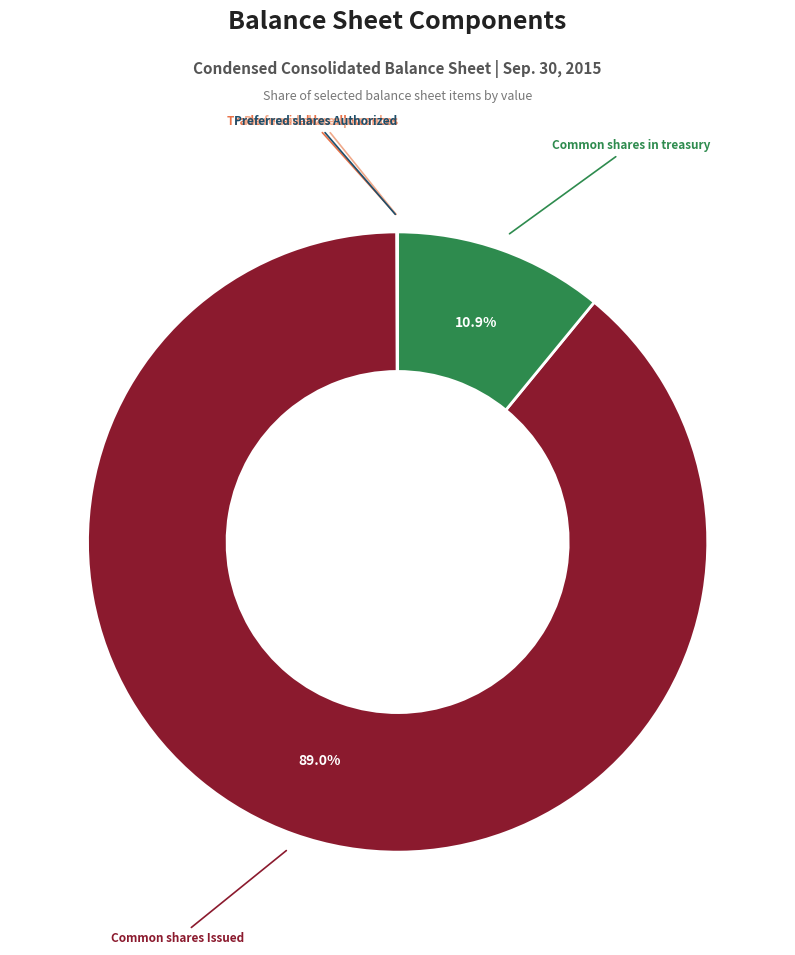

Does any single category account for the majority?

Yes